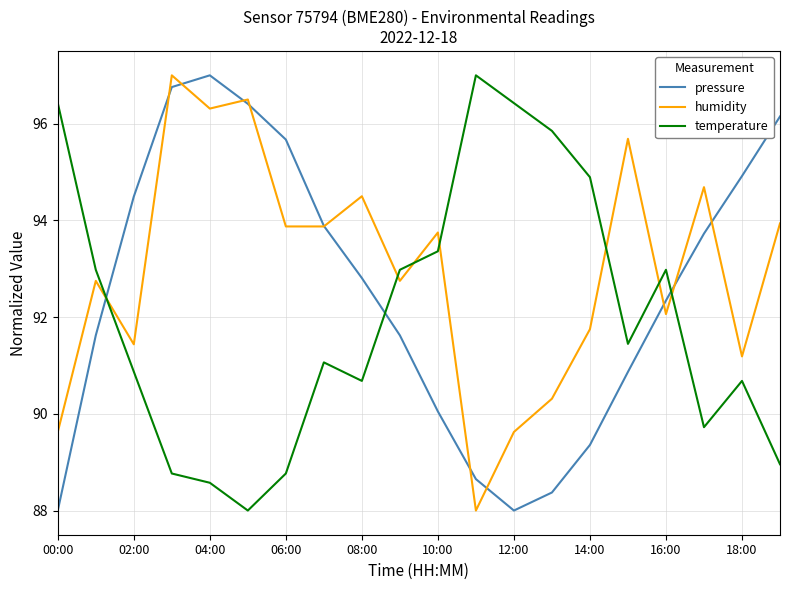

What is the lowest value of the temperature series?

88.0